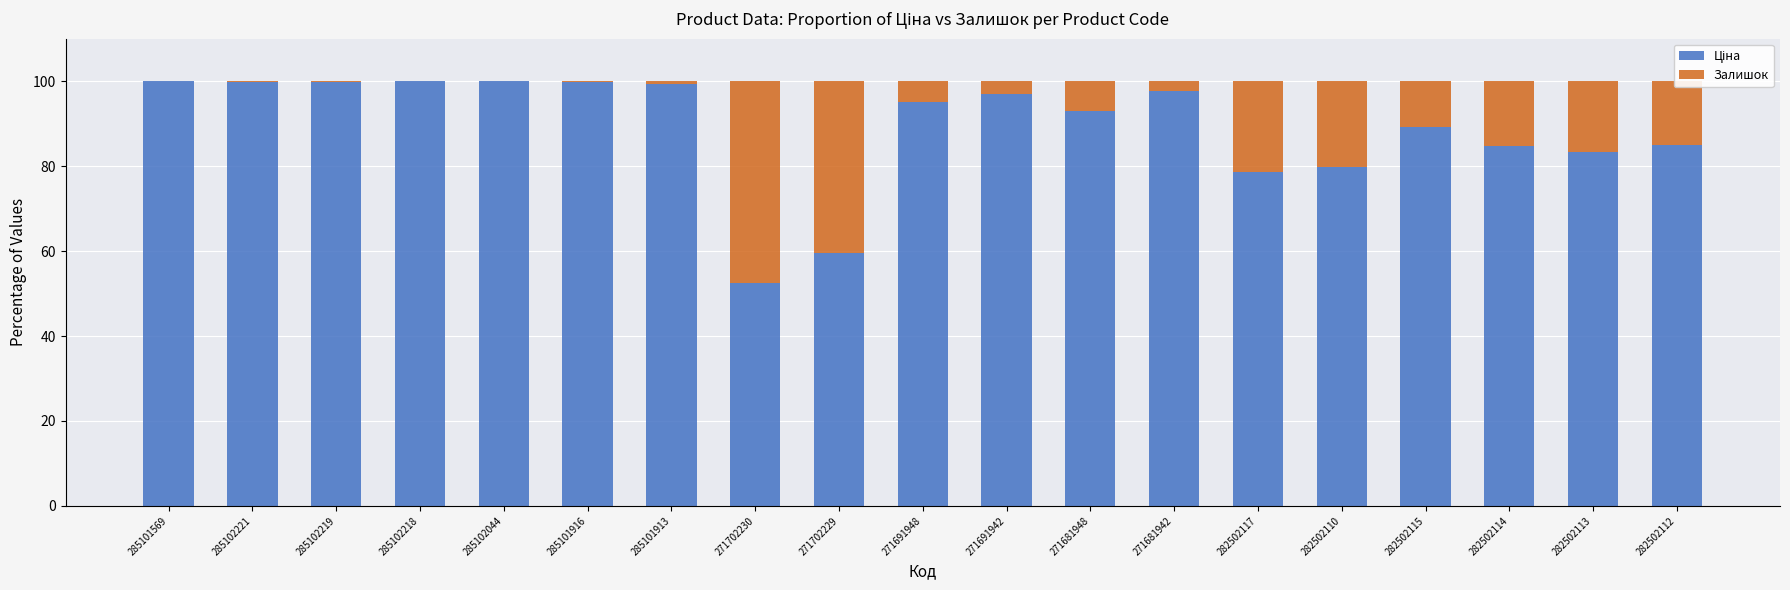

Does the chart contain stacked bars?

Yes